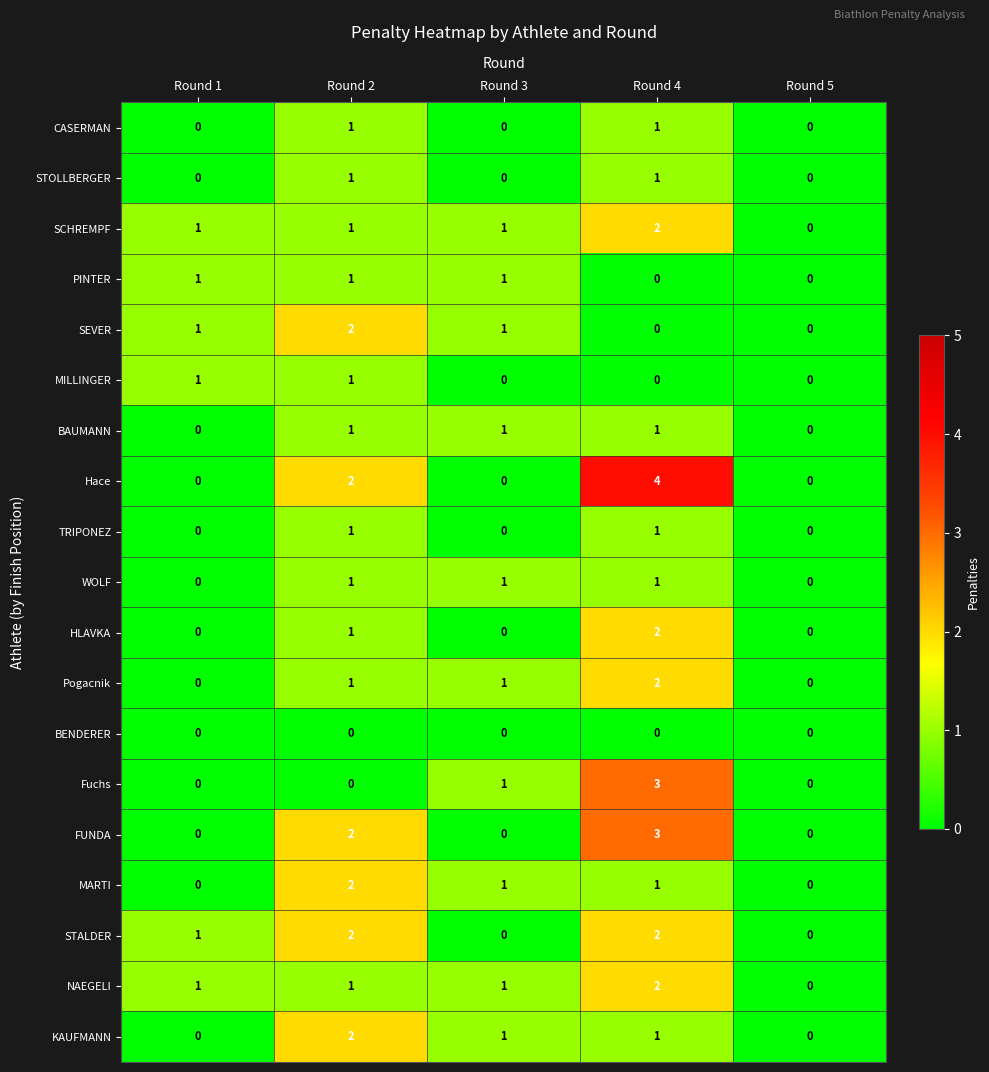

What is the sum of all Pogacnik values?

4